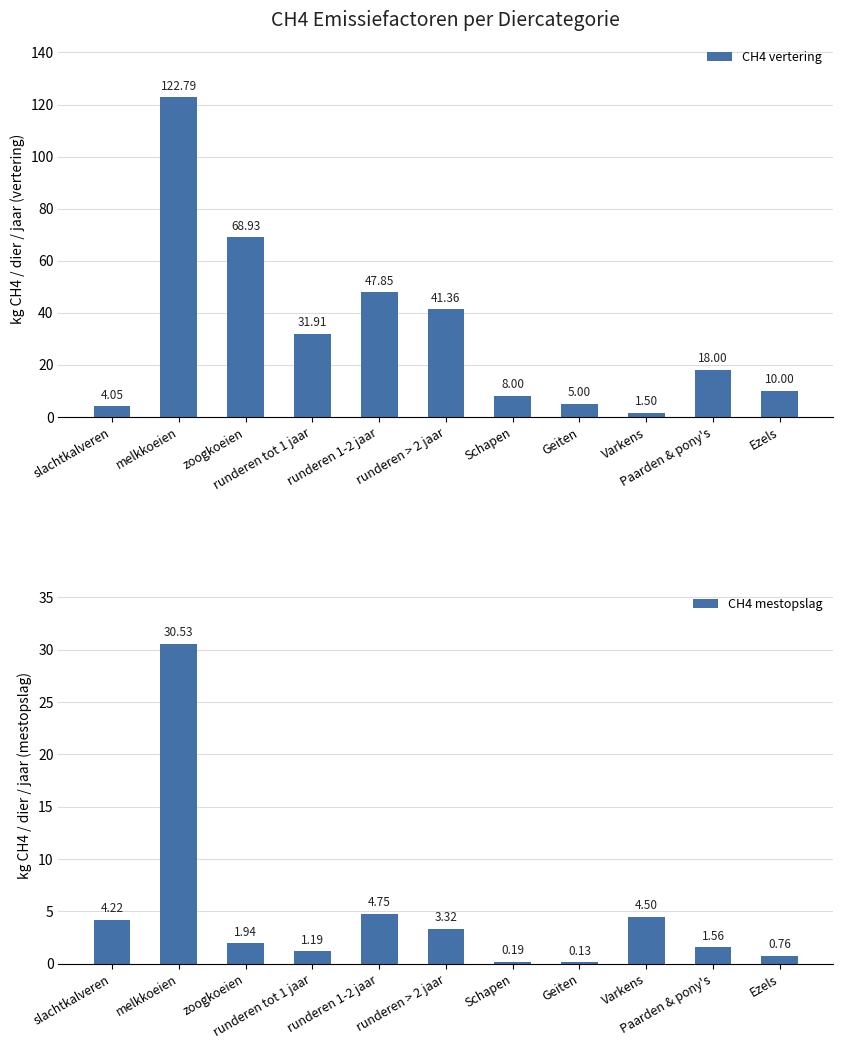

How many groups of bars are there?

11